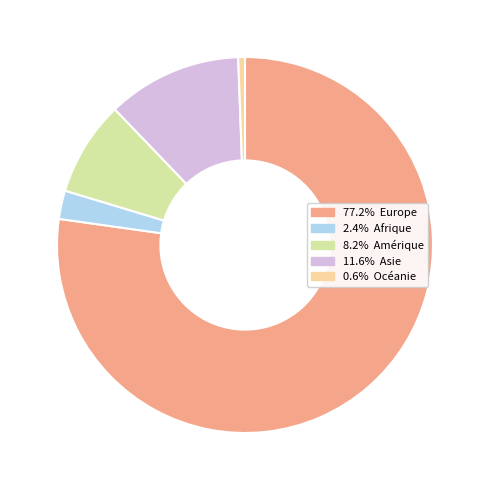

Is there a majority slice in this chart?

Yes